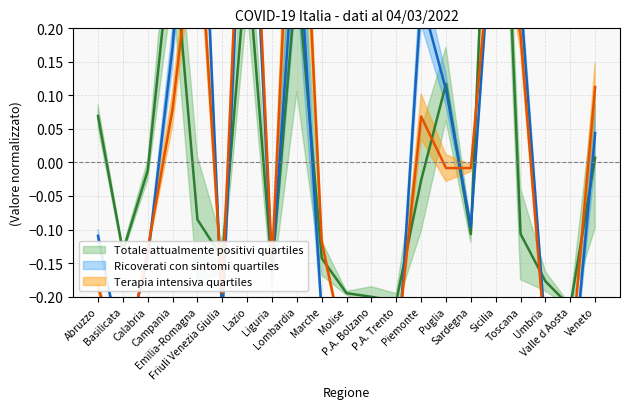

What is the value of the Terapia intensiva point at the 5th from the left?

0.4